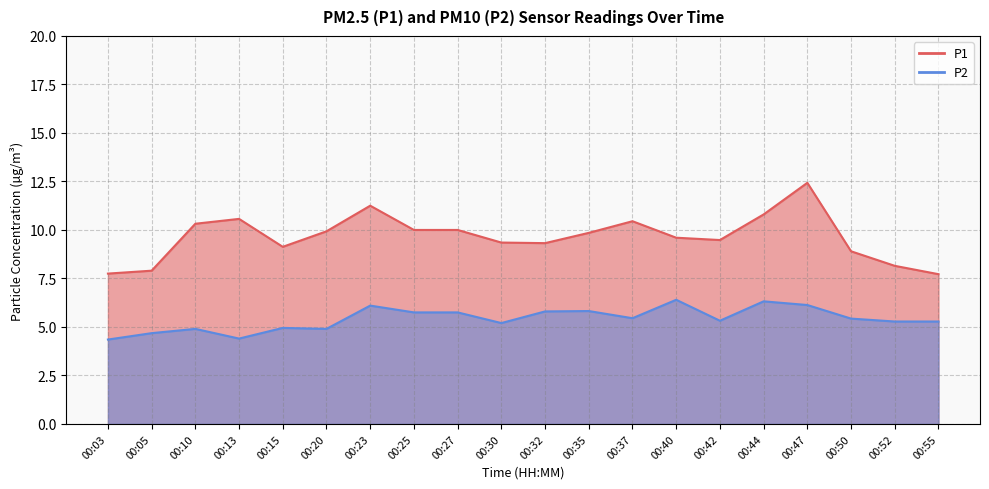

Rank the series at 00:42 from lowest to highest value.

P2, P1